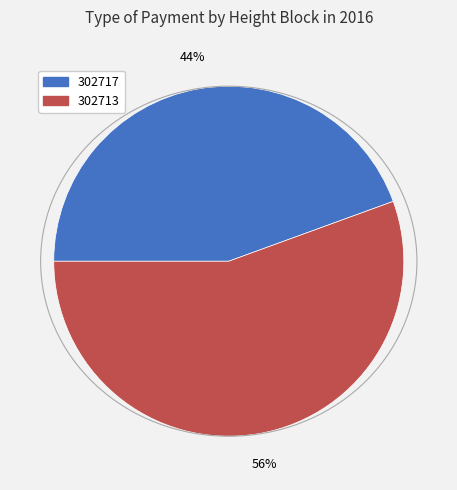

Which category accounts for the majority?

302713